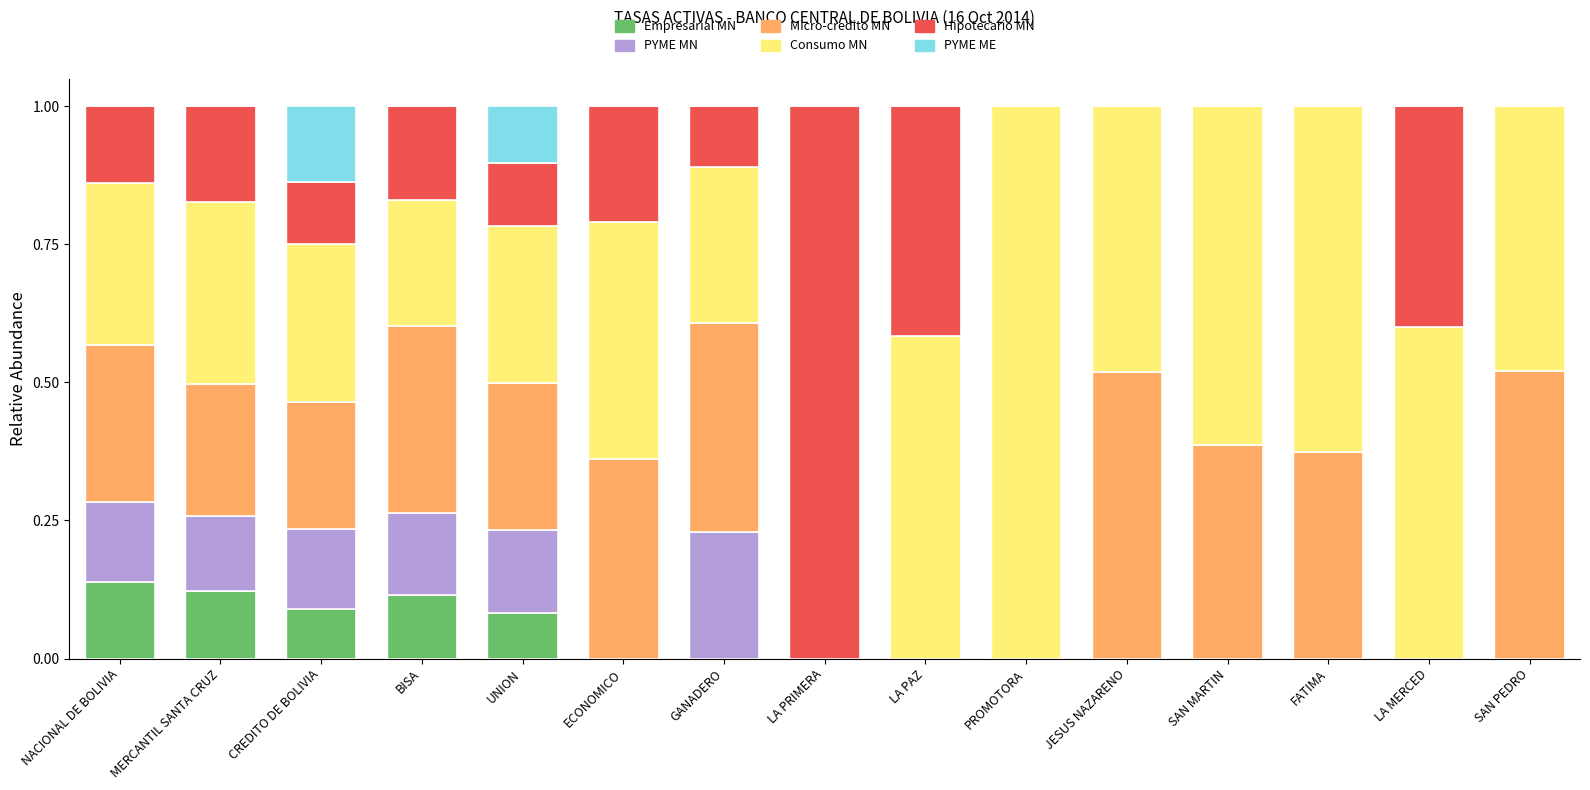

The Empresarial MN series shows 0.1 at BISA. True or false?

True